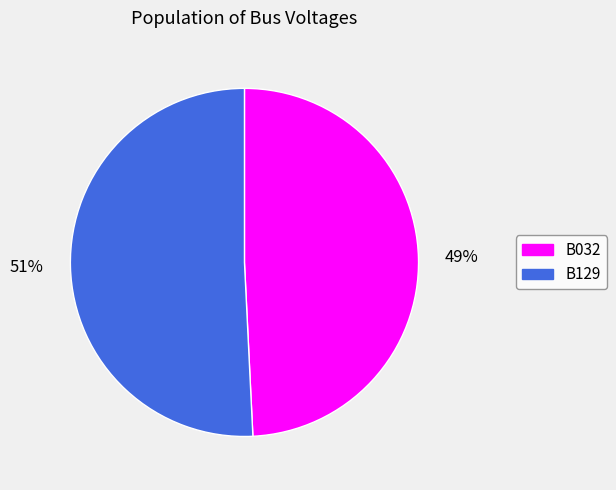

What is the smallest slice in the pie chart?

B032